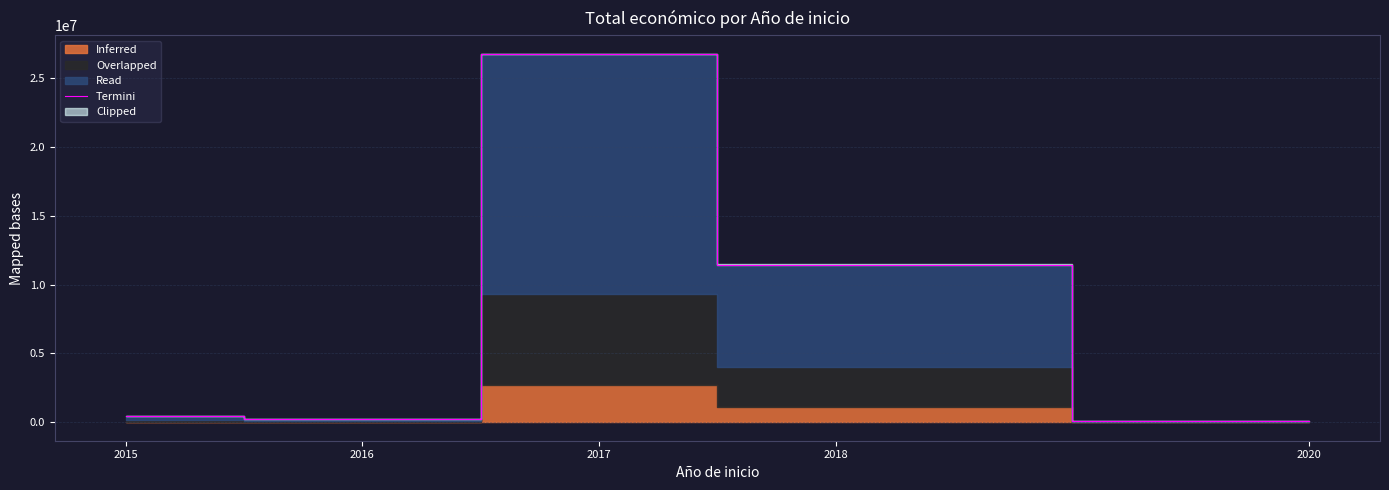

At which category does the data reach its first local valley?

2016